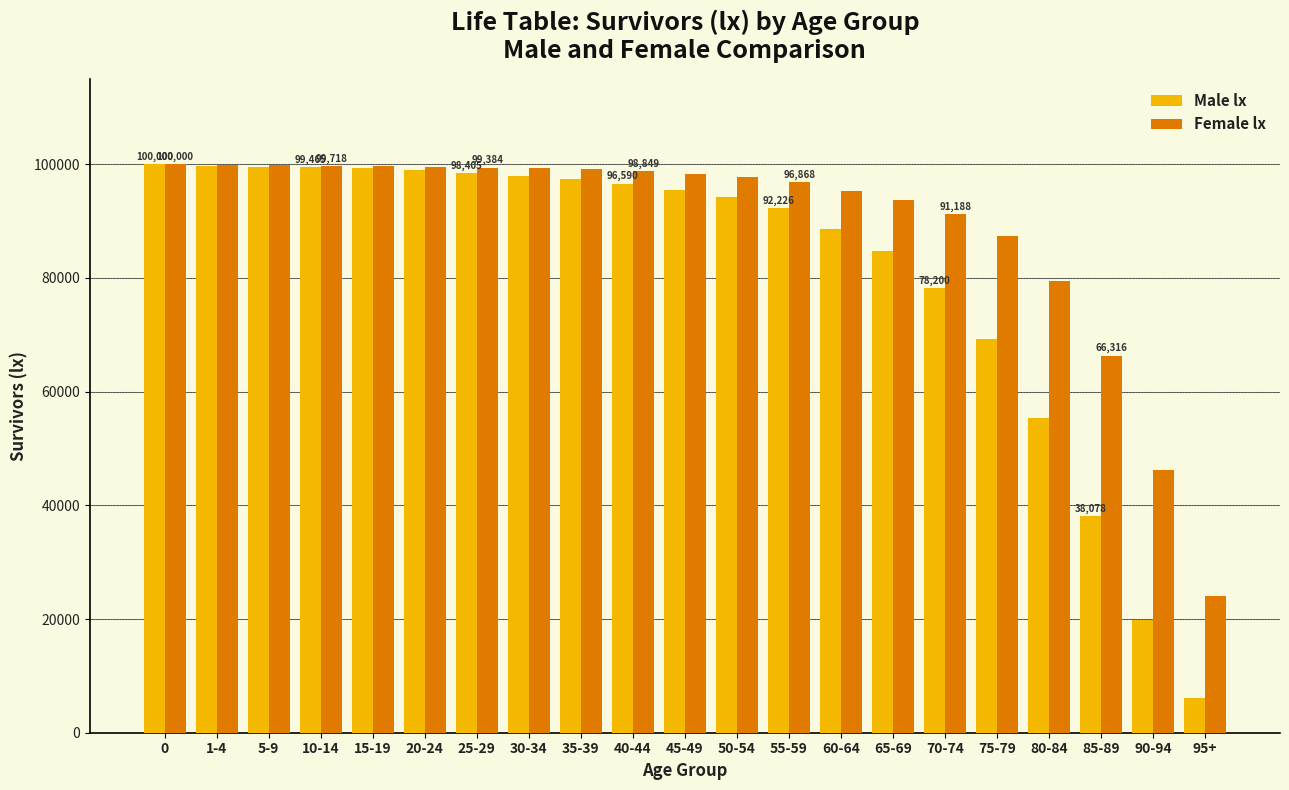

What is the difference between the Male lx values at 65-69 and 50-54?

9411